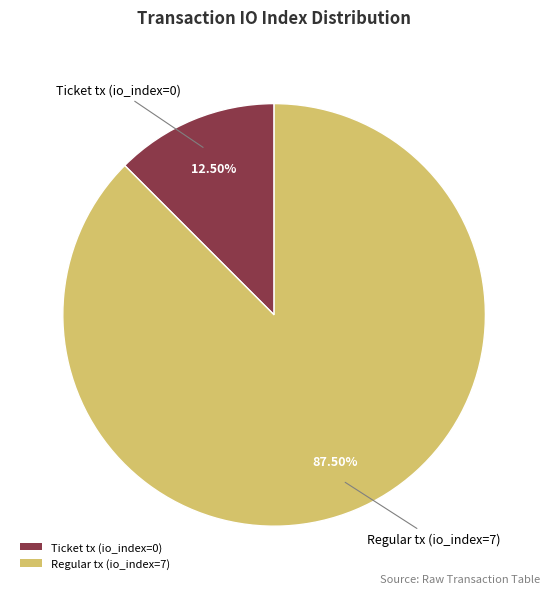

Which slice is the smallest?

Ticket tx (io_index=0)